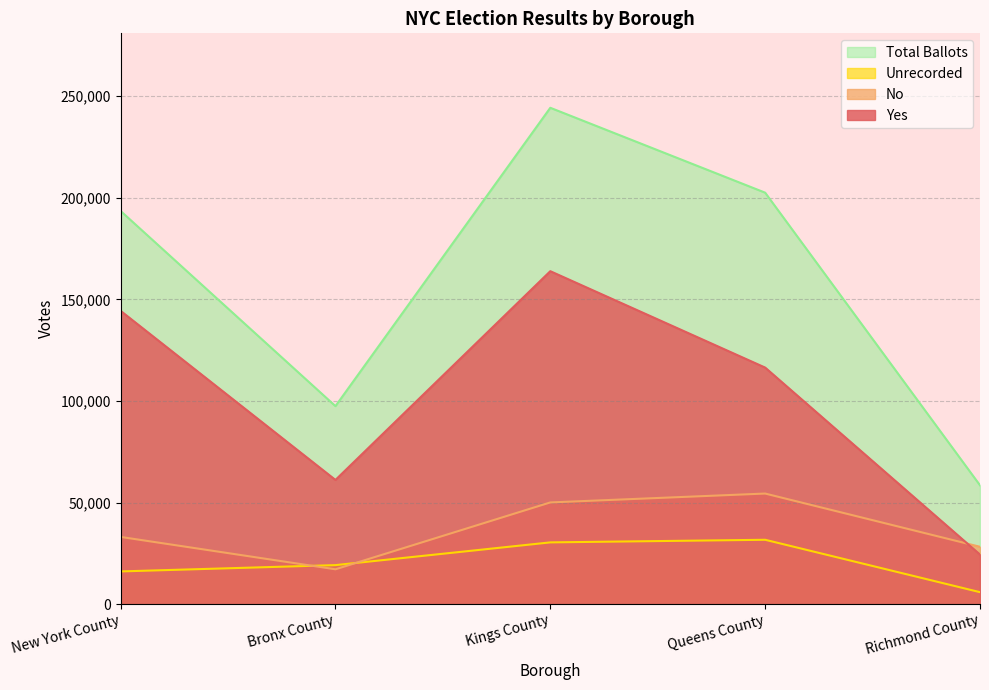

Is the value of Yes at Bronx County greater than the value of Total Ballots at Richmond County?

Yes